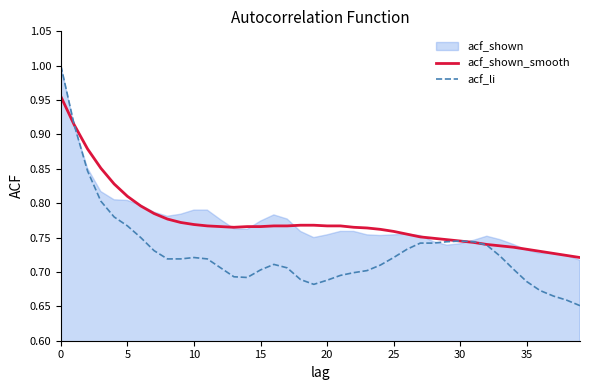

At how many categories does at least one series exceed 0?

40